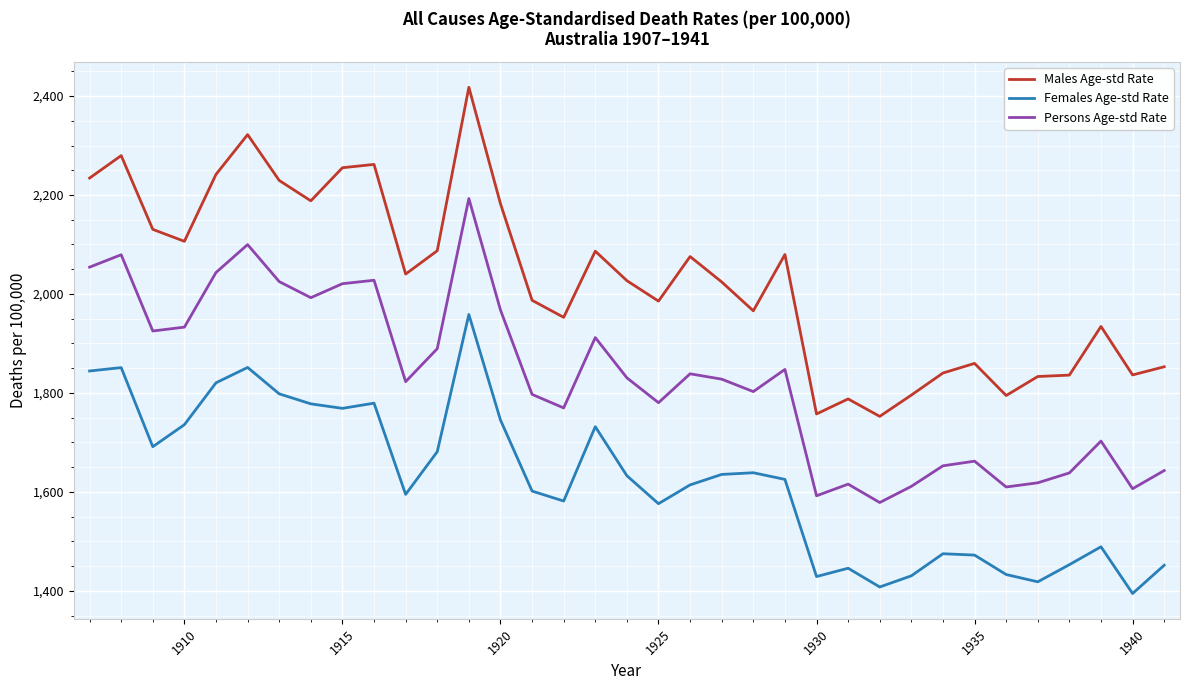

Which series has the largest total across all categories?

Males Age-std Rate